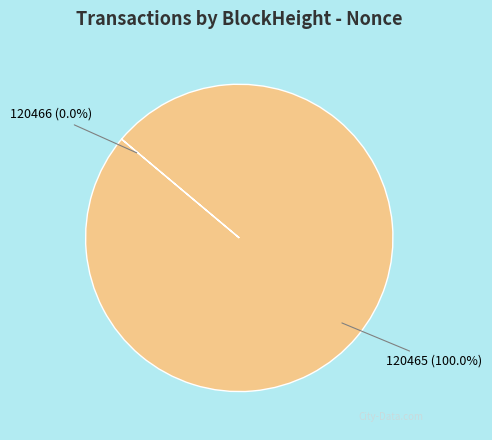

To the nearest percent, what is the average slice percentage?

50%